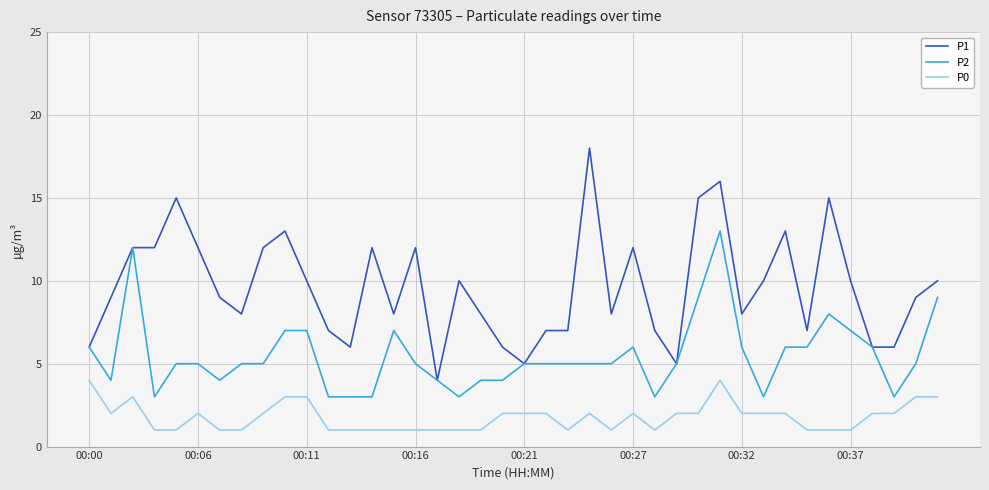

Which series has the largest total across all categories?

P1